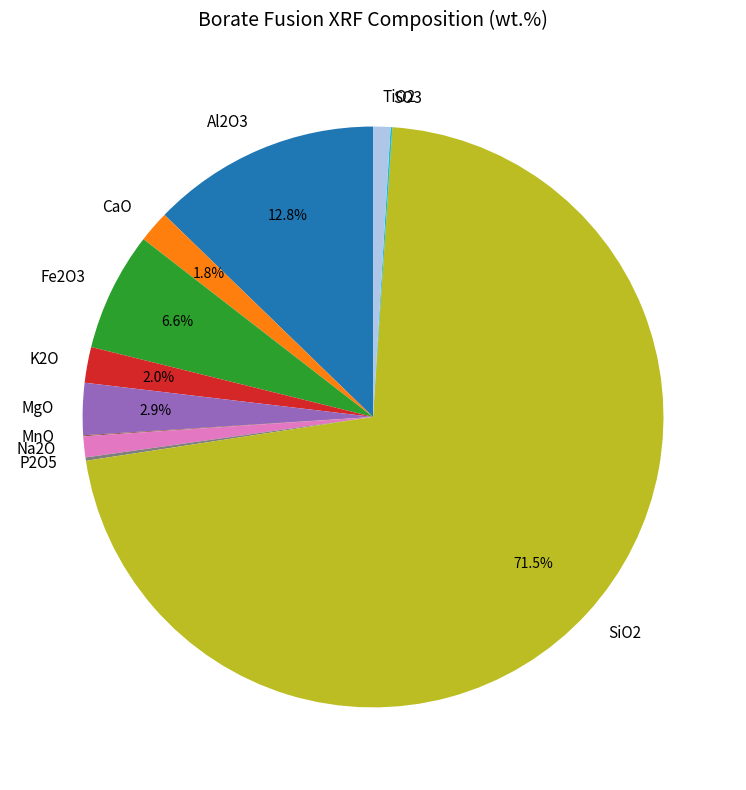

Is there a majority slice in this chart?

Yes